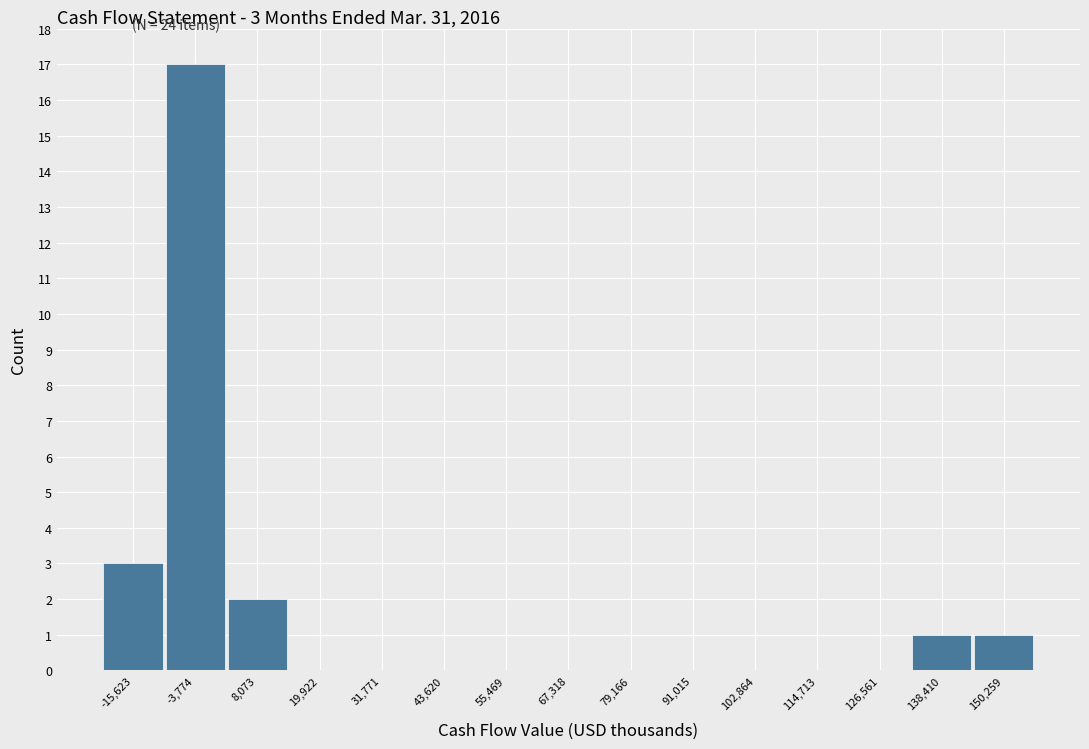

Over which range of the x-axis is the bar tallest?

-10000 to 2000